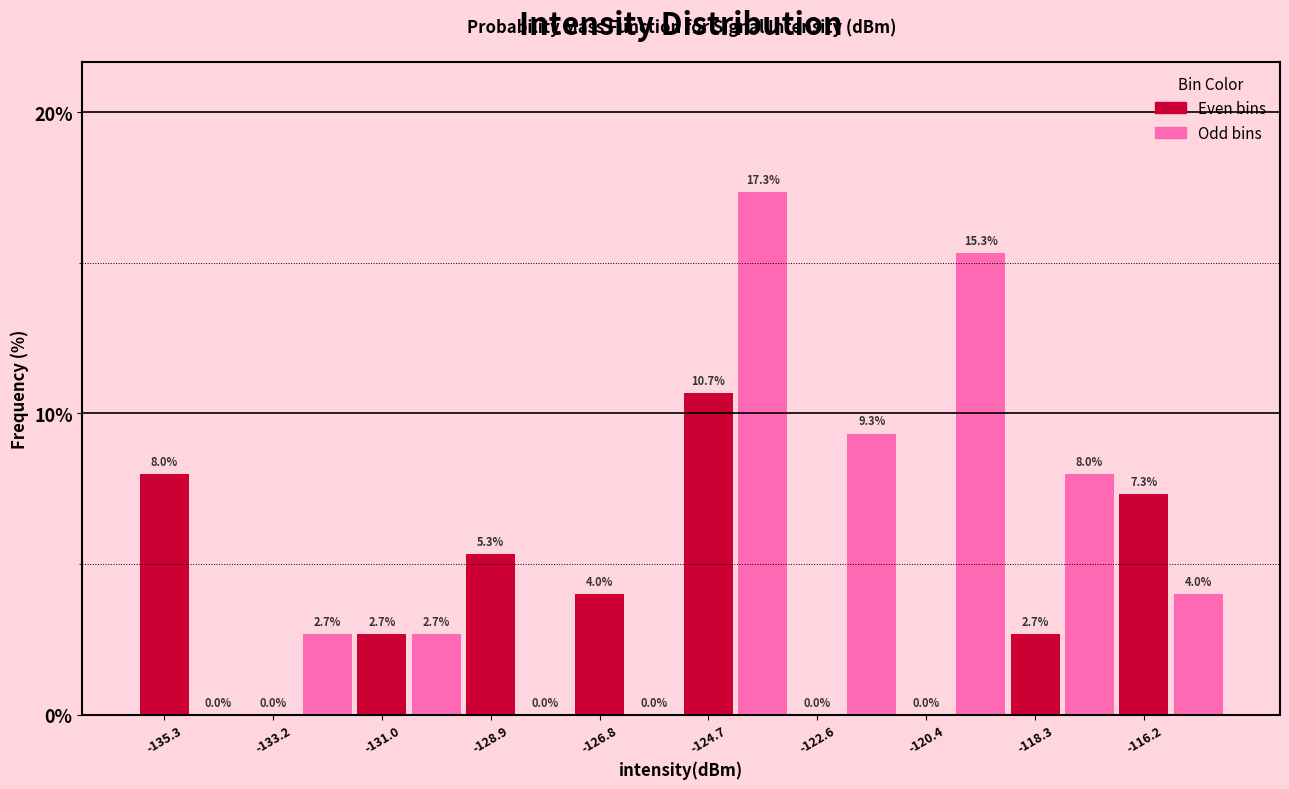

Around what value on the x-axis is the tallest bar? Give the approximate position of its centre, as read against the axis.

-123.5